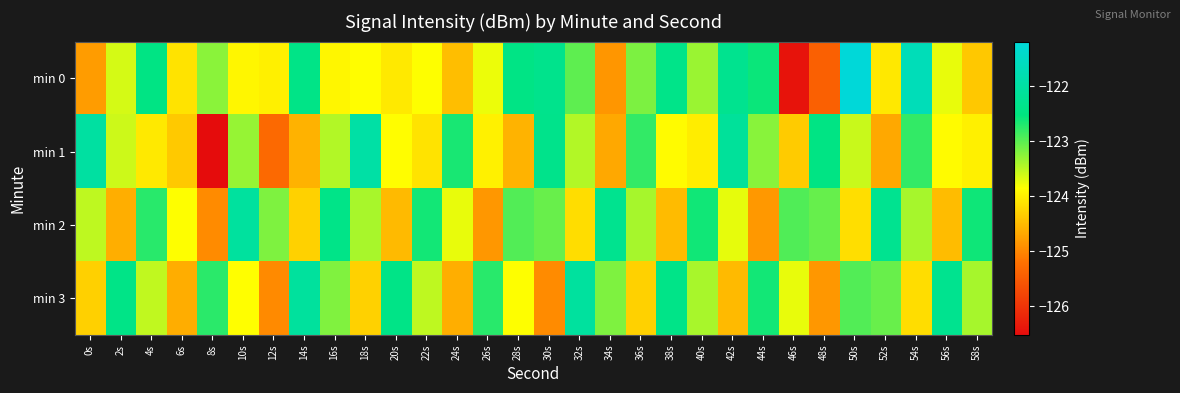

Between 32s and 20s, which is larger?

32s